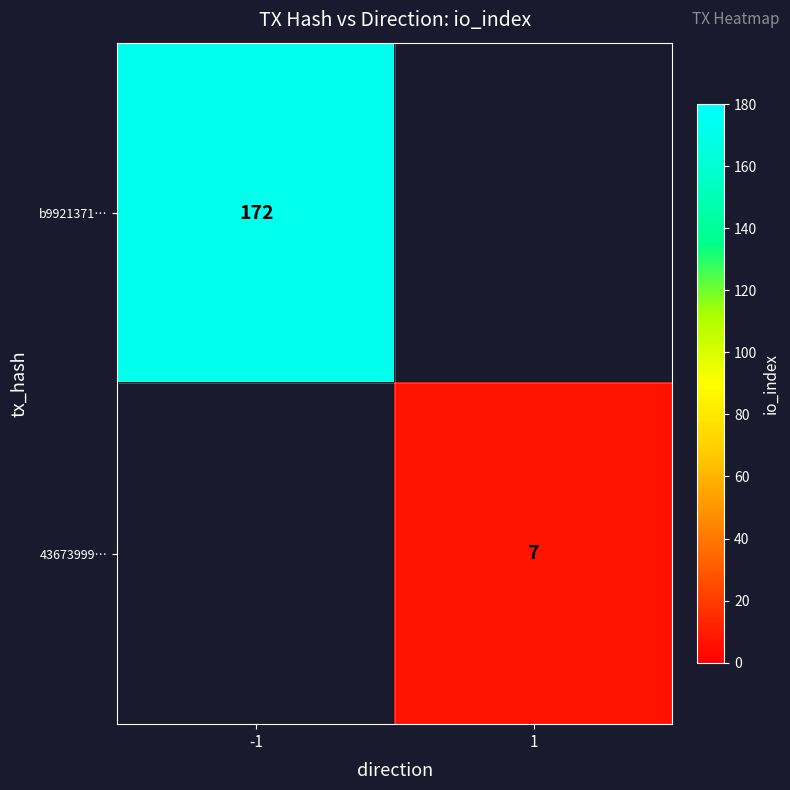

Count the number of data series in this chart.

2